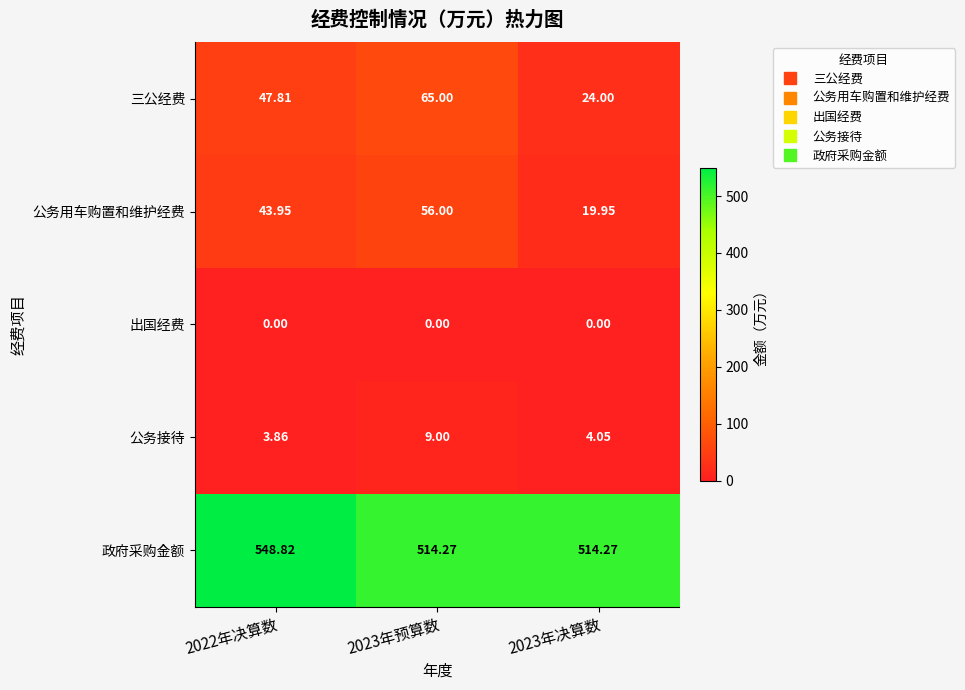

At how many categories does at least one series exceed 173?

3